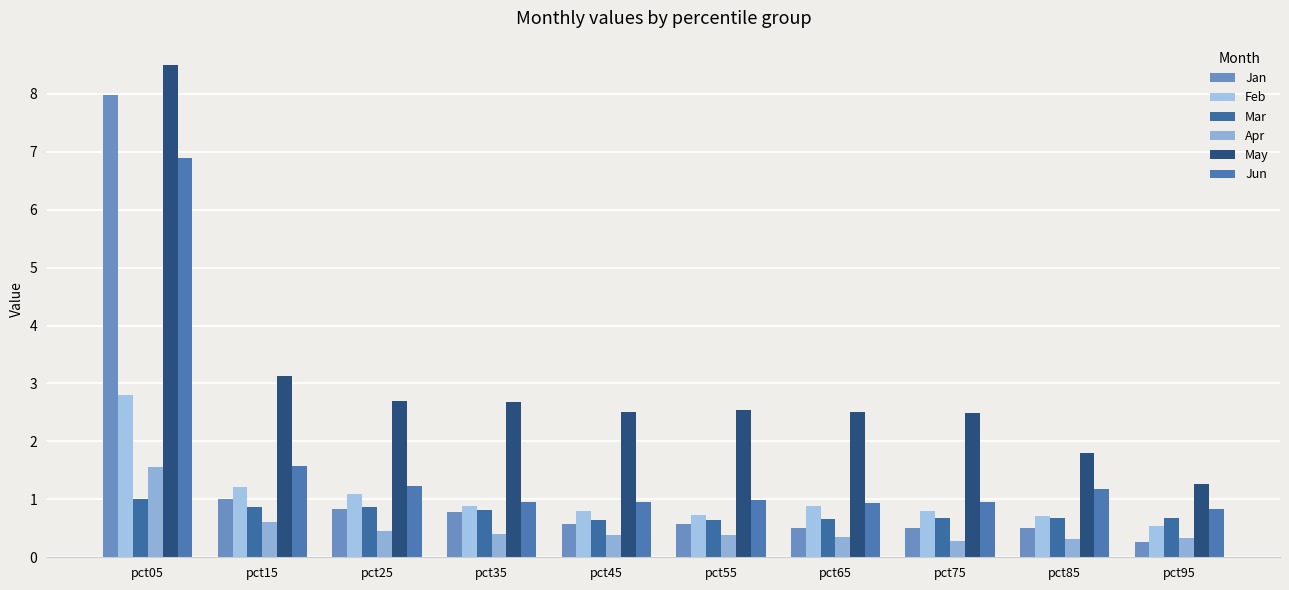

What is the total value across all series at pct65?

5.8